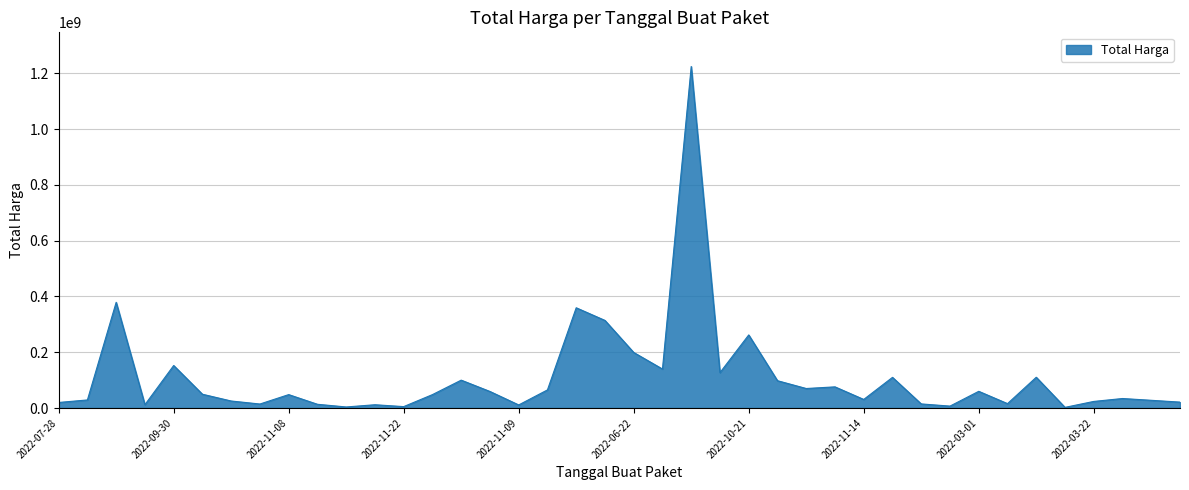

What is the difference between the maximum and minimum values?

1222286250